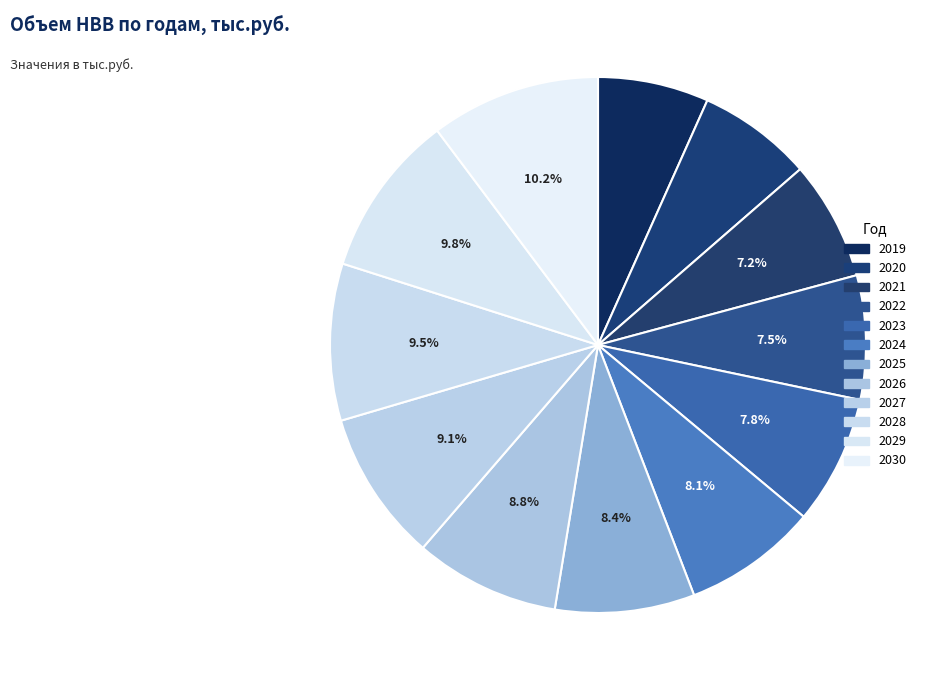

What percentage is NOT represented by 2030?

89.8%